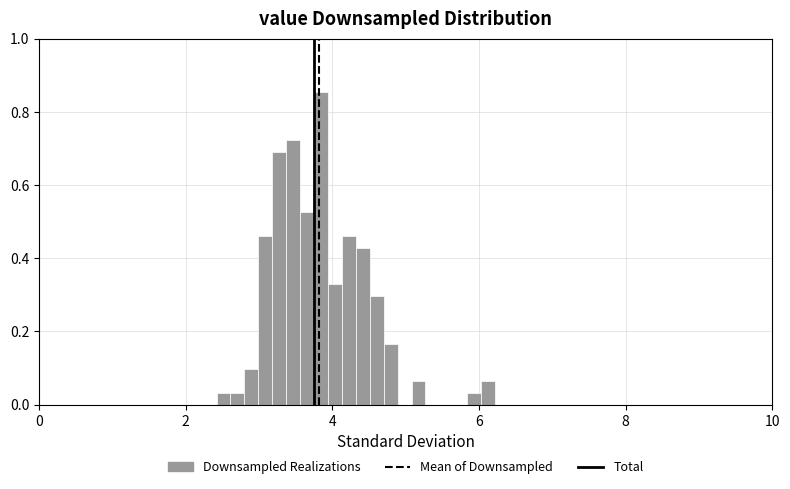

Around what value on the x-axis is the tallest bar? Give the approximate position of its centre, as read against the axis.

3.8